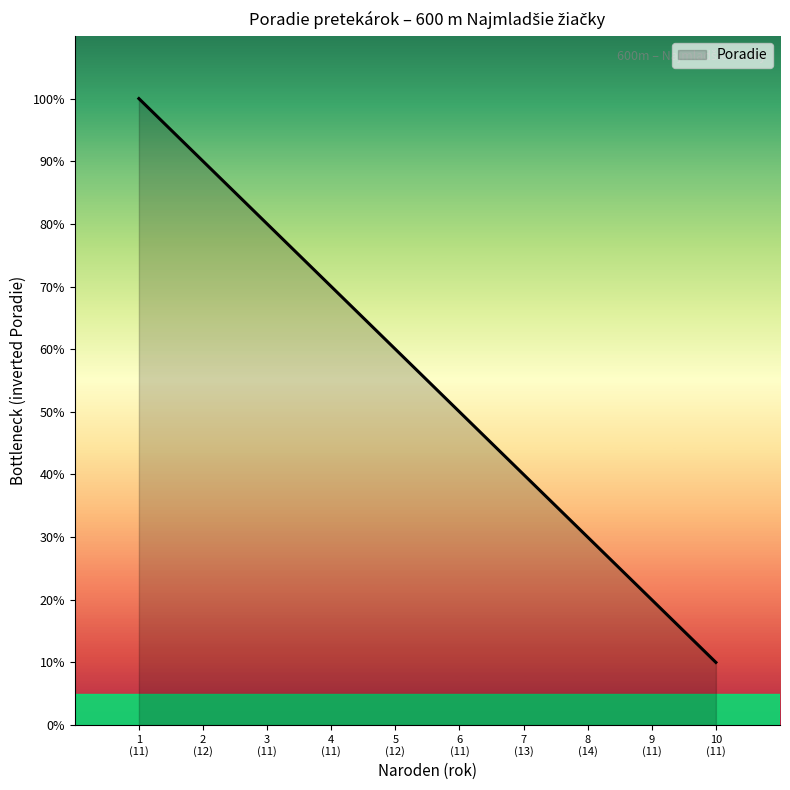

What is the minimum value shown in the chart?

10